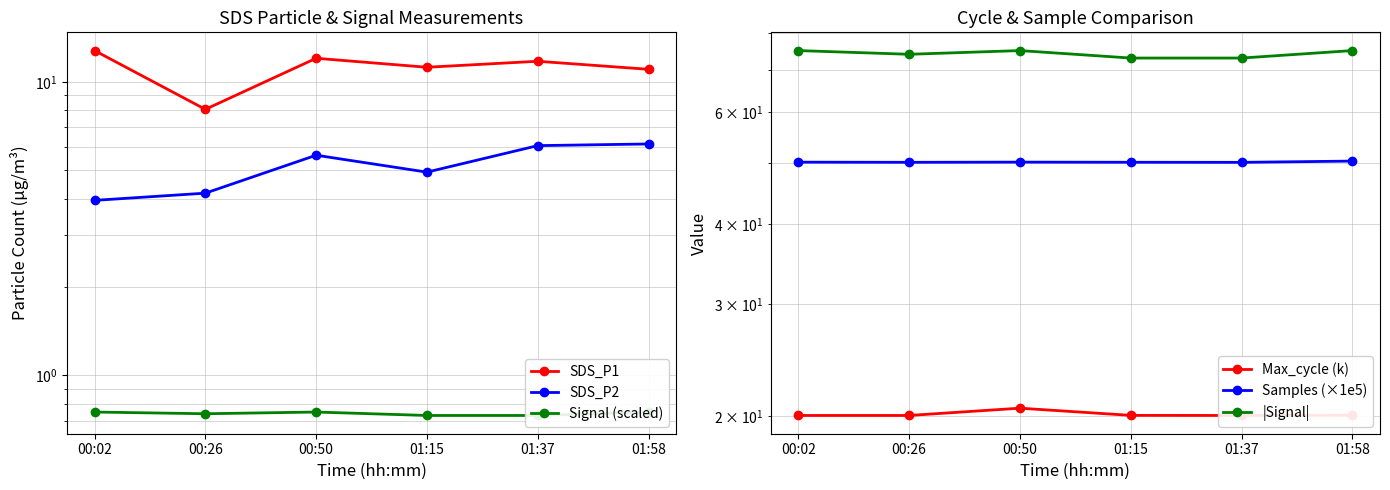

The SDS_P2 series shows 6.2 at 01:58. True or false?

True